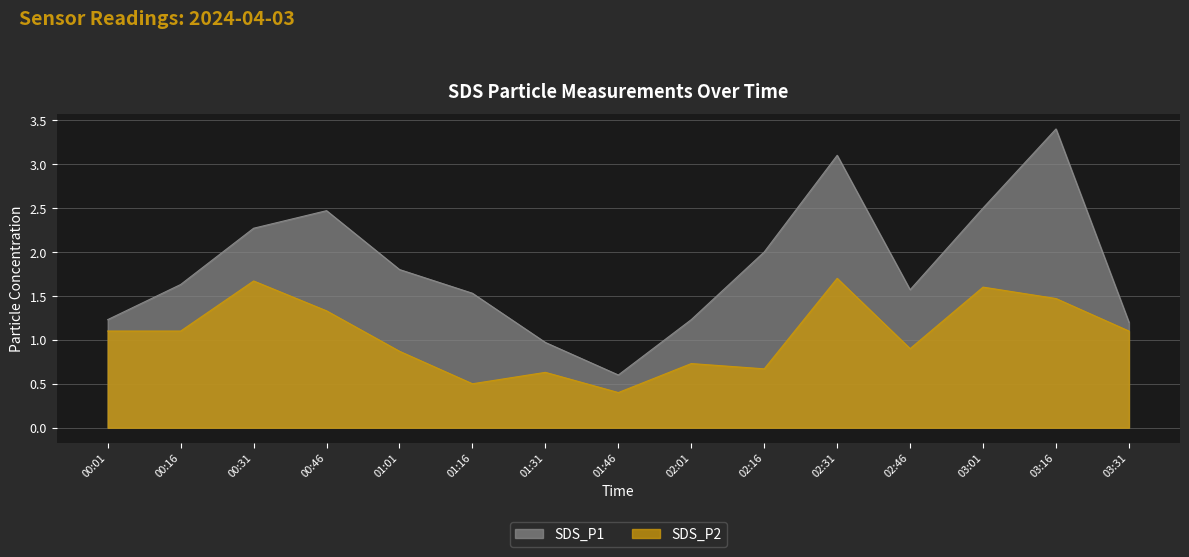

At how many categories does at least one series exceed 3?

2